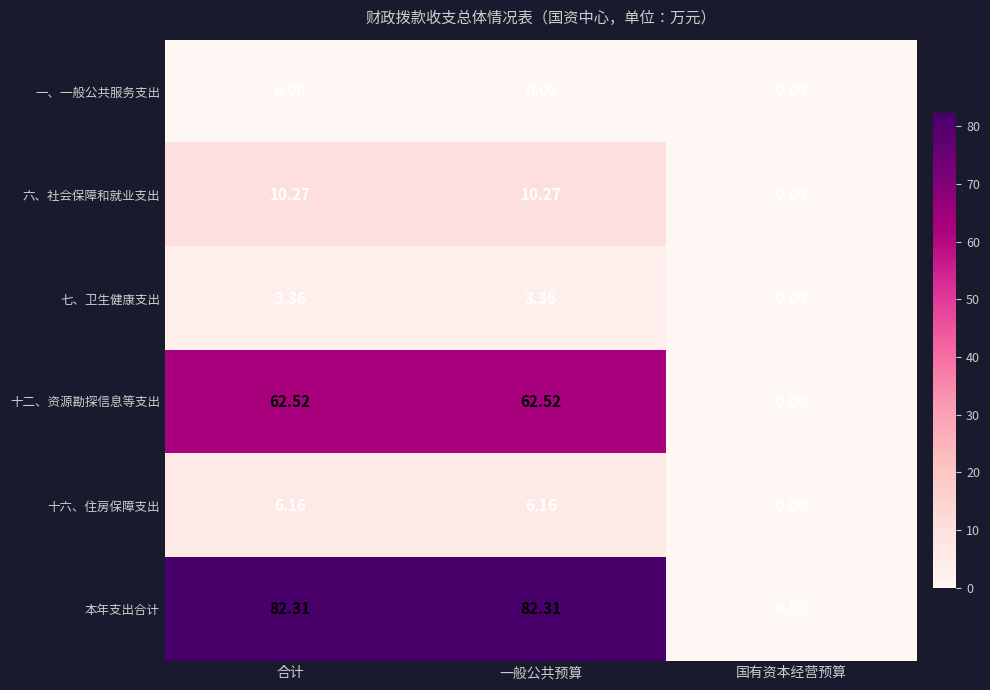

What is the difference between the highest and lowest values at 合计?

82.3